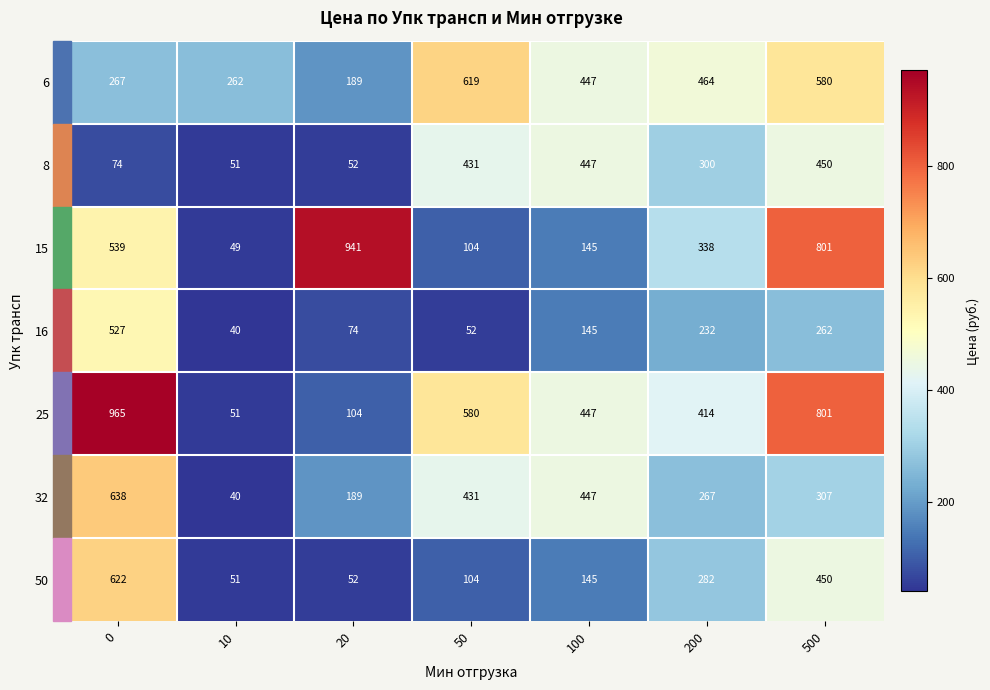

Is it true that 15 equals 572 at 200?

False